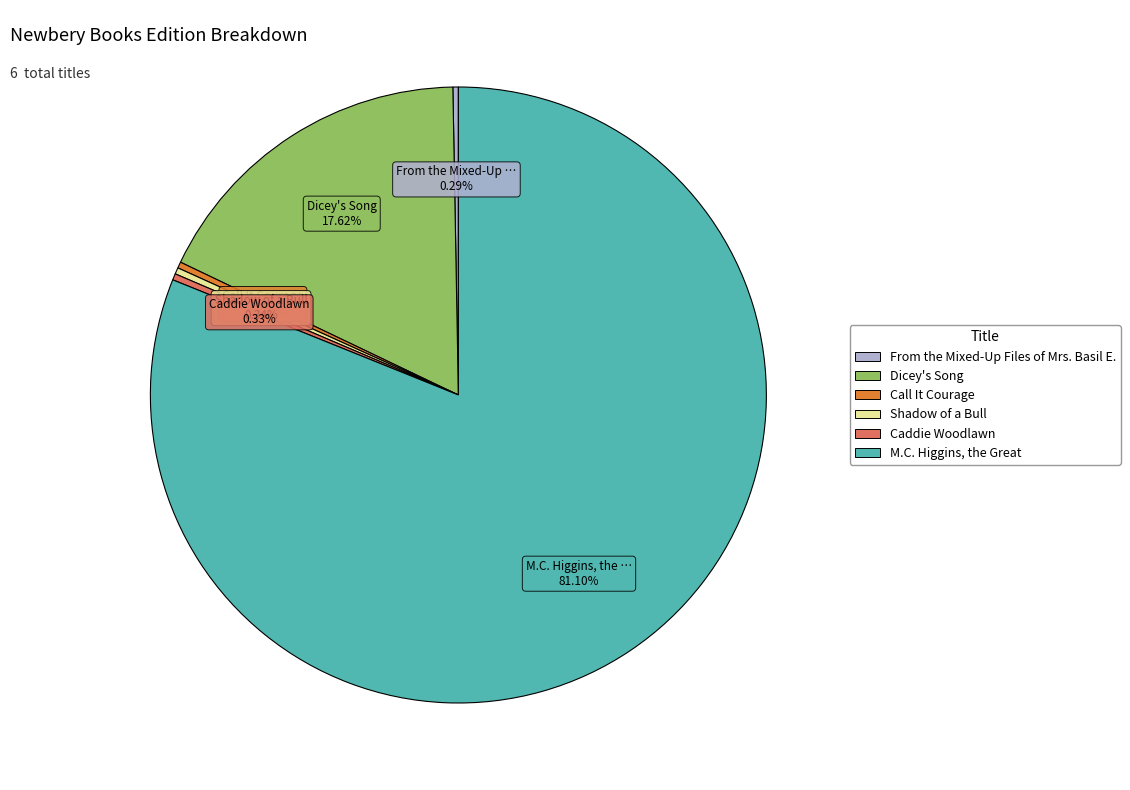

Combined, do Caddie Woodlawn and Dicey's Song account for over 50%?

No